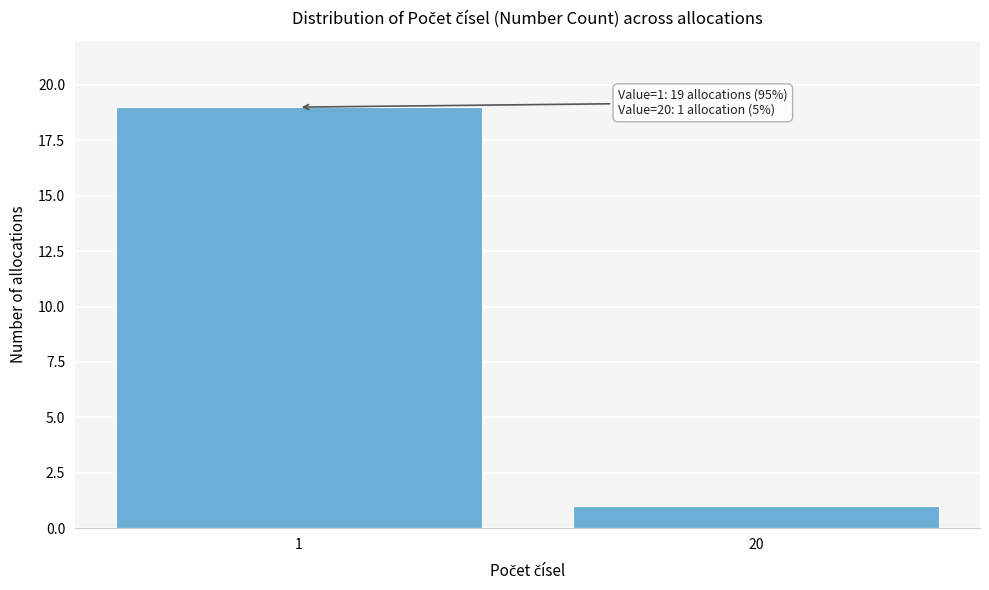

Reading right to left, extract all data points from this chart.

1	19